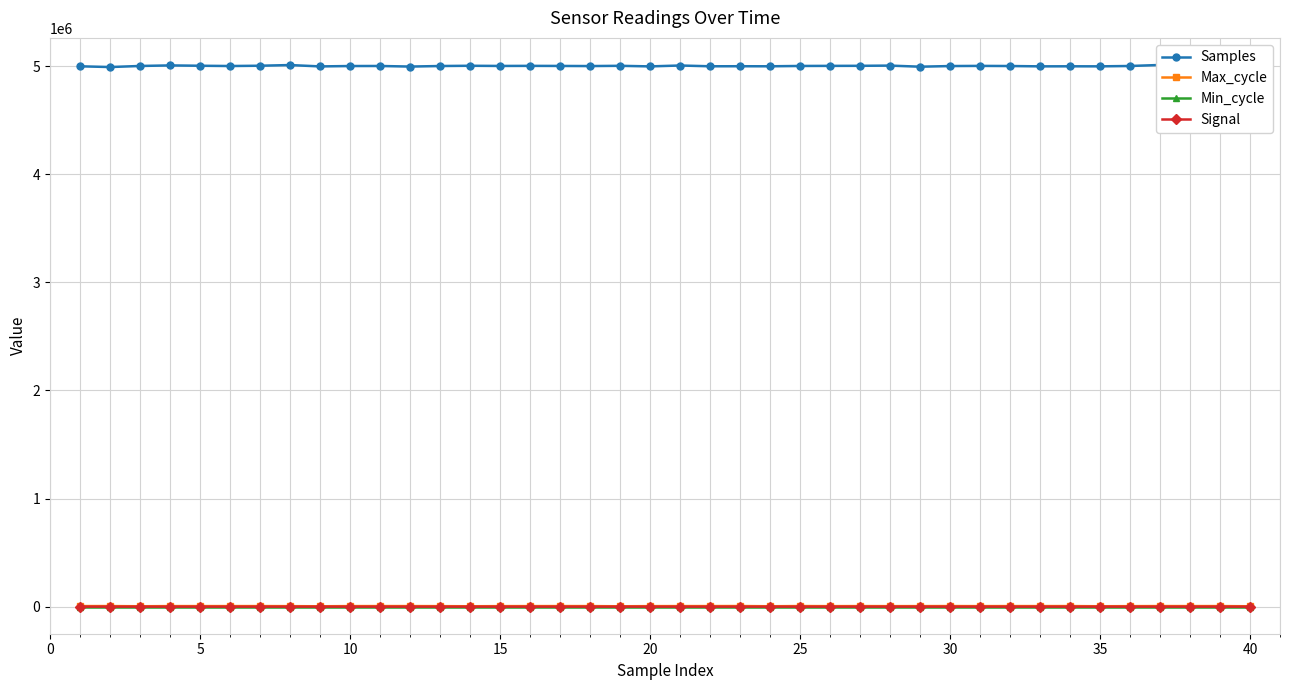

Is the value of Min_cycle at −5 greater than the value of Max_cycle at 26?

No